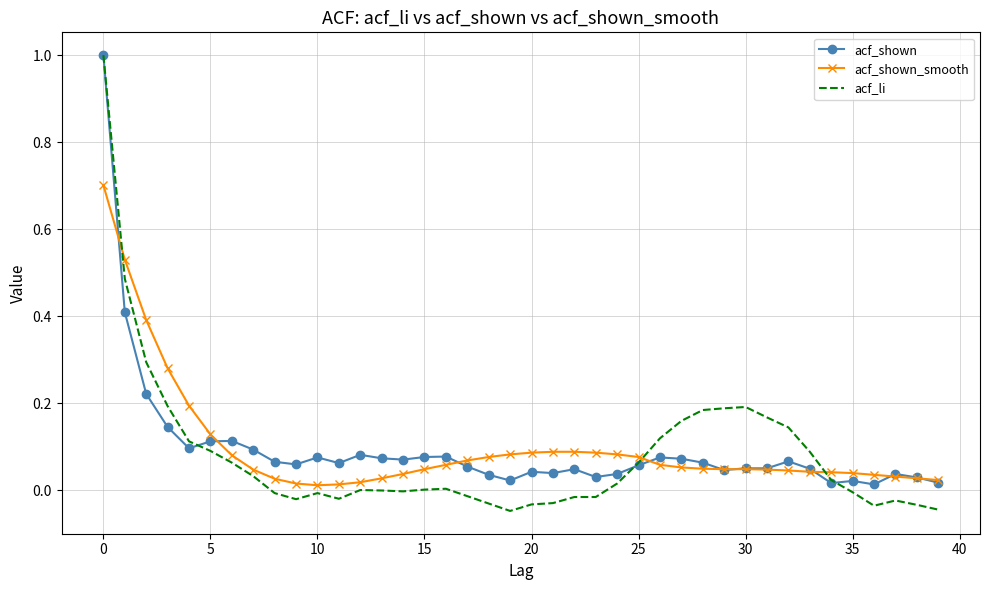

How many intersections are there between acf_shown_smooth and acf_li?

3